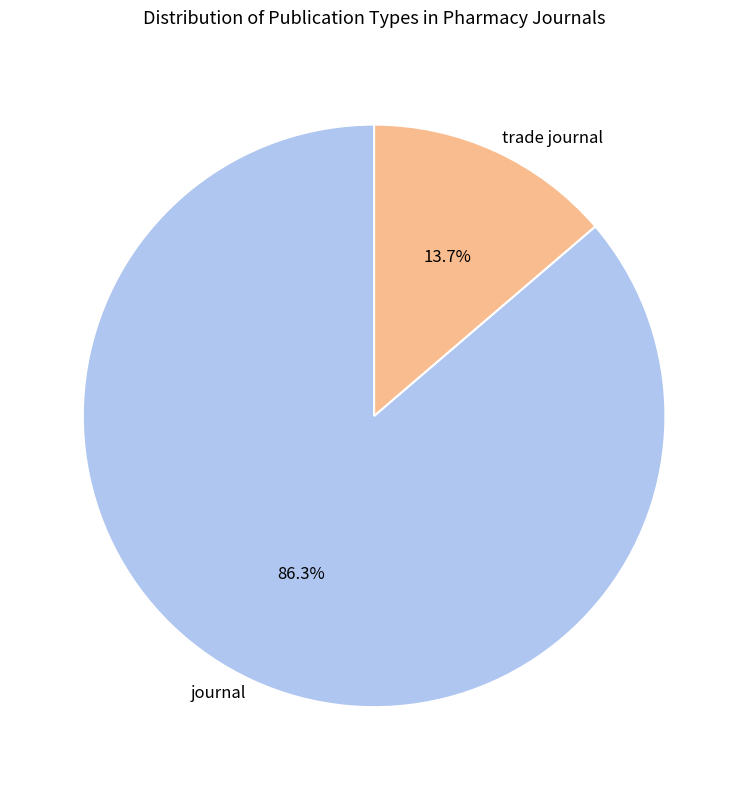

Count the number of slices in the pie.

2